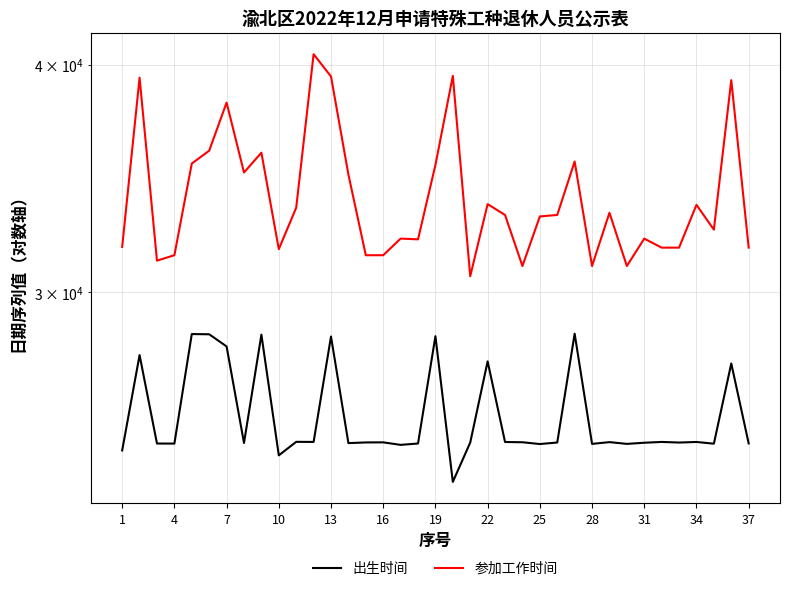

At how many categories does at least one series exceed 36254?

6